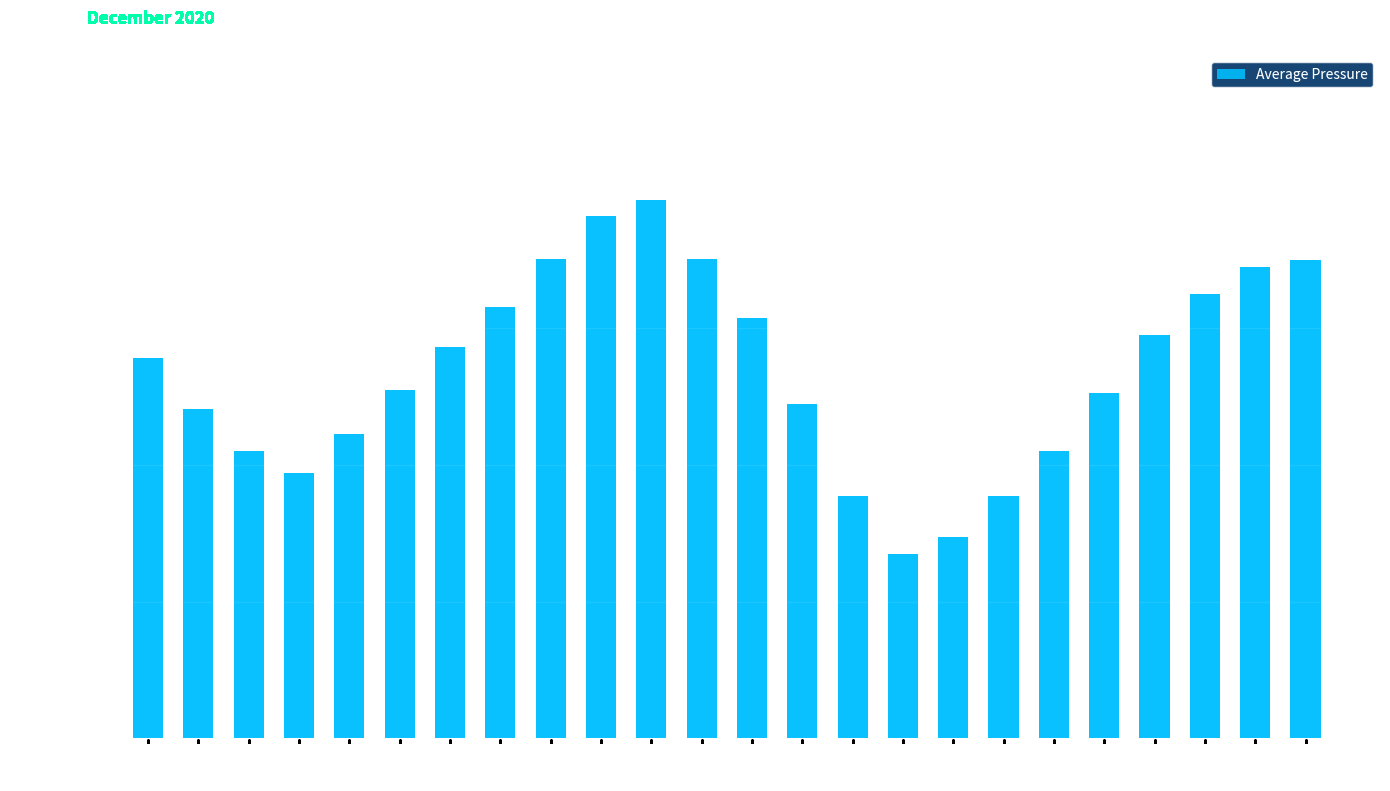

What is the value of the 5th bar from the left?

994.5